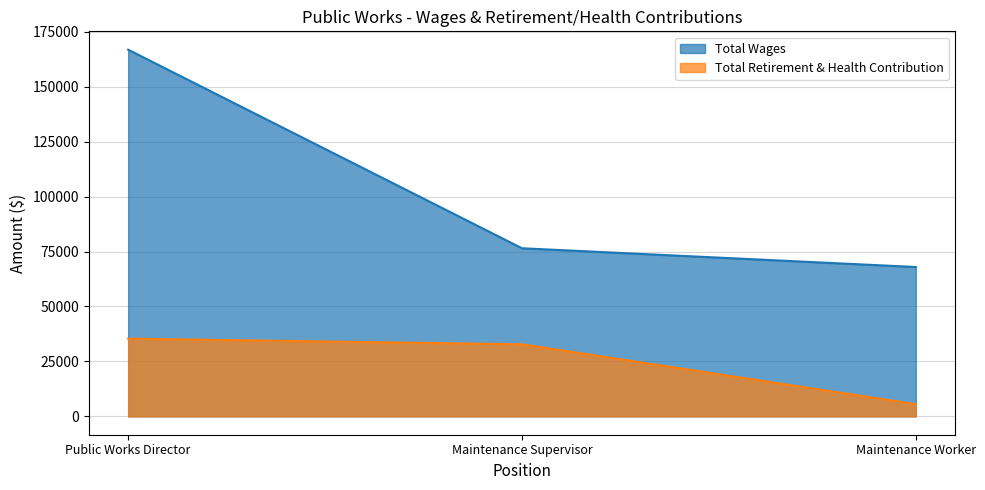

Which series changed the most between Maintenance Supervisor and Maintenance Worker?

Total Retirement & Health Contribution